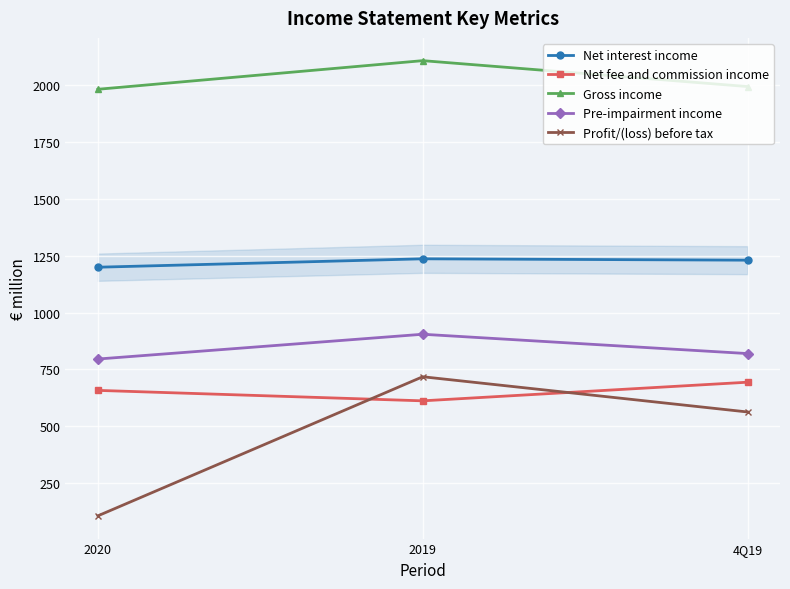

What position from the left is 2019?

2